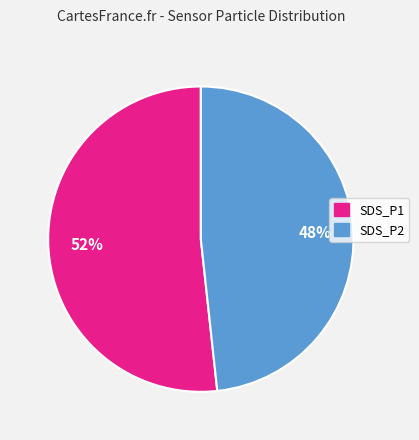

How many segments does this pie chart have?

2